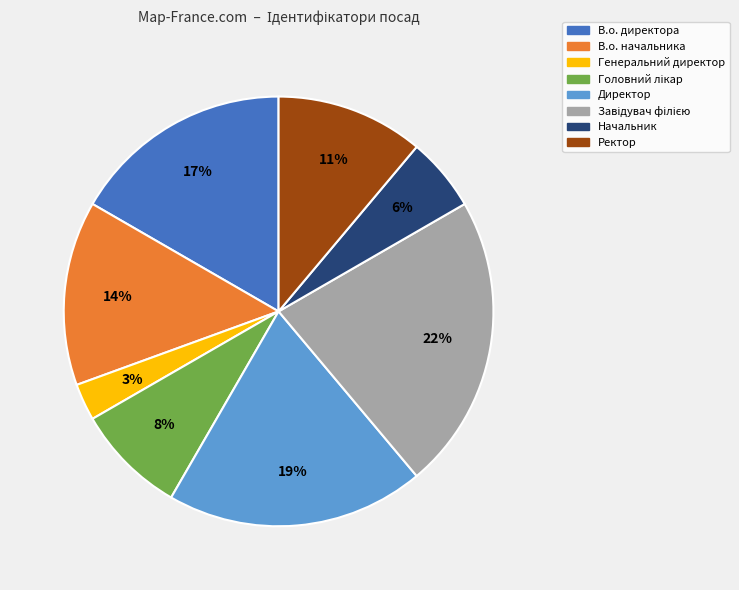

Does Ректор represent more than half of the total?

No